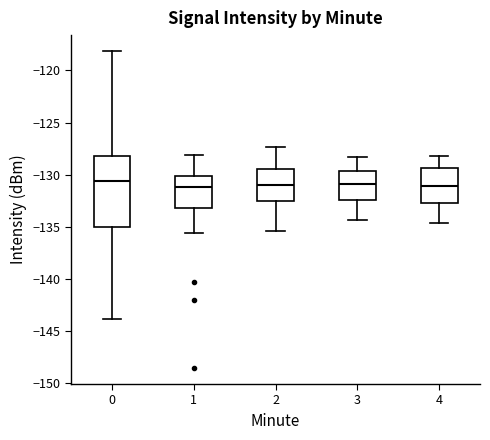

Reading left to right, read every box against the y-axis: the position of its median line, the range the box covers, and the ends of its whiskers. The values are not printed on the chart, so give them approximately, as read against the axis.

0: median -130.5, box -135.0 to -128.0, whiskers -144.0 to -118.0
1: median -131.0, box -133.0 to -130.0, whiskers -135.5 to -128.0
2: median -131.0, box -132.5 to -129.5, whiskers -135.5 to -127.5
3: median -131.0, box -132.5 to -129.5, whiskers -134.5 to -128.5
4: median -131.0, box -132.5 to -129.5, whiskers -134.5 to -128.0